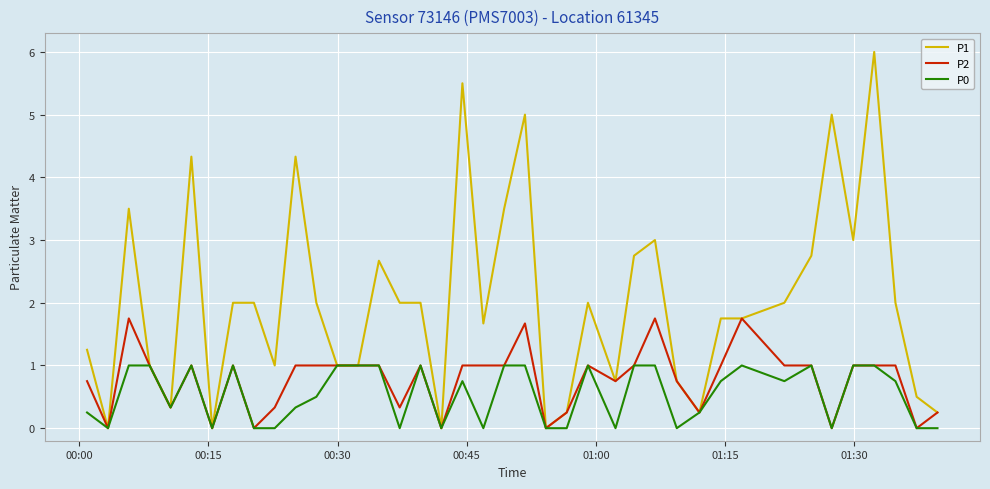

Count the number of categories in the chart.

40